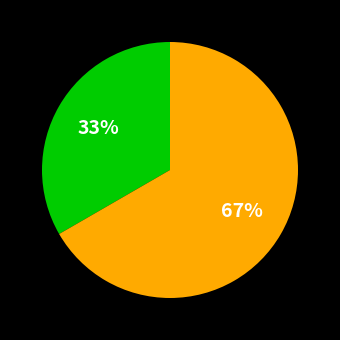

Does any single category account for the majority?

Yes